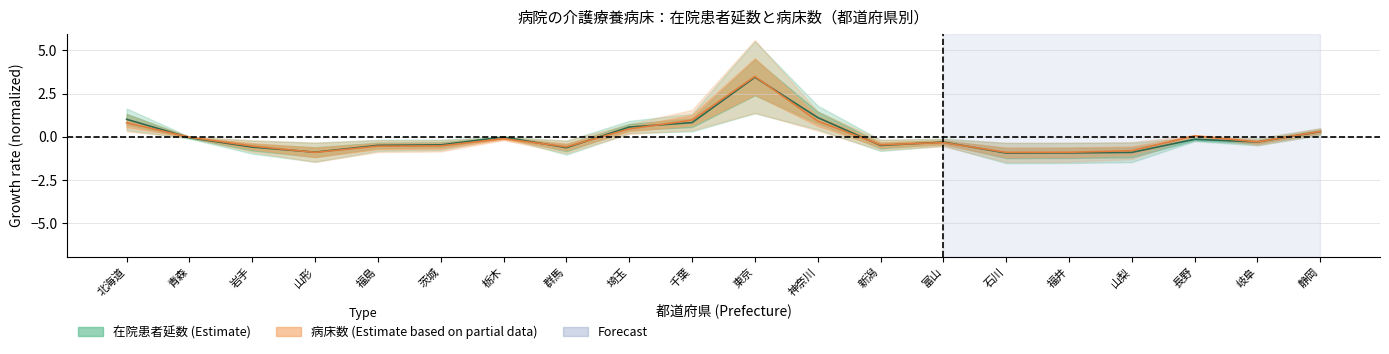

At which label does 在院患者延数 first exceed 0?

北海道